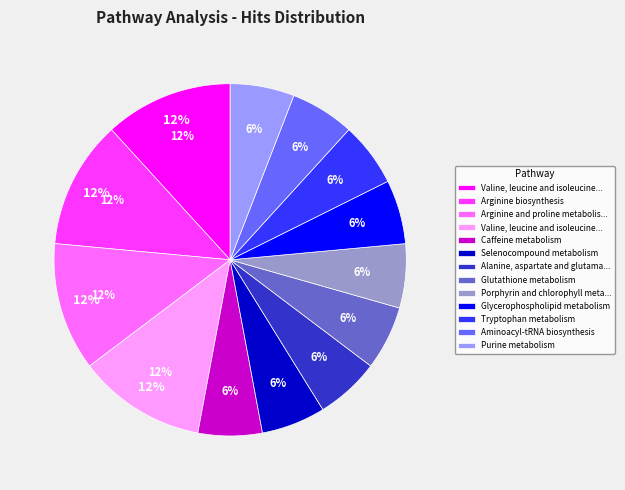

To the nearest percent, what percentage of the pie is Purine metabolism?

6%